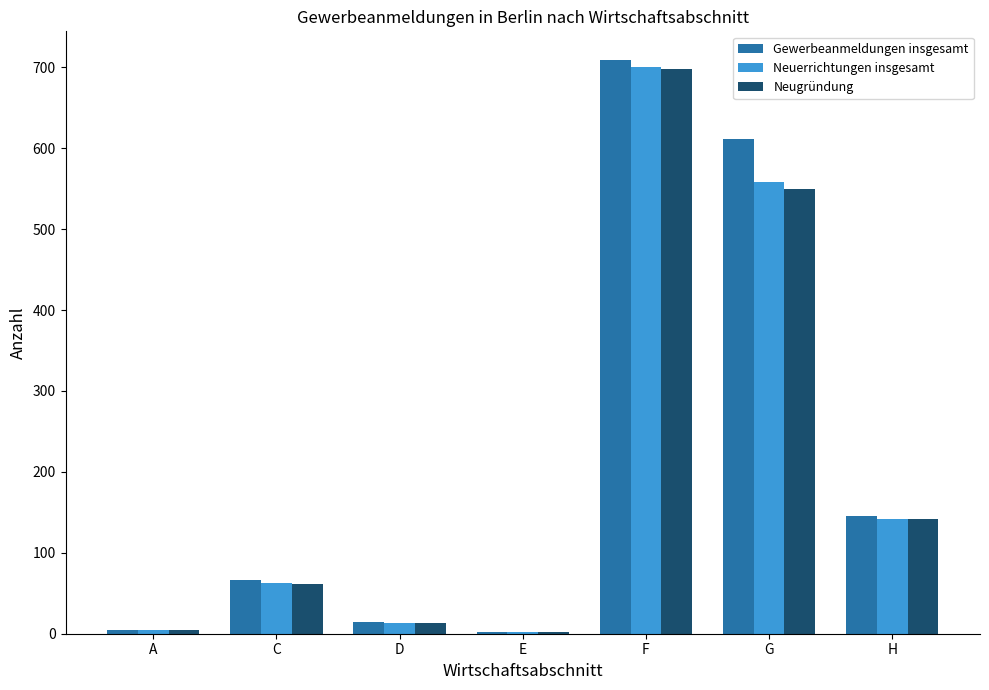

Which category has the highest value across all series?

F